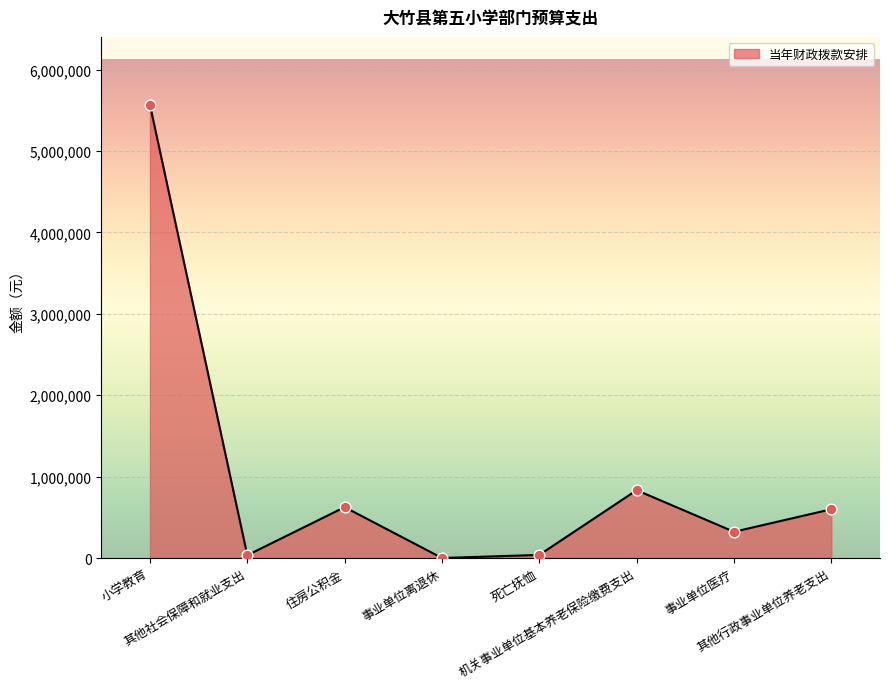

Which has a higher value, 小学教育 or 其他社会保障和就业支出?

小学教育